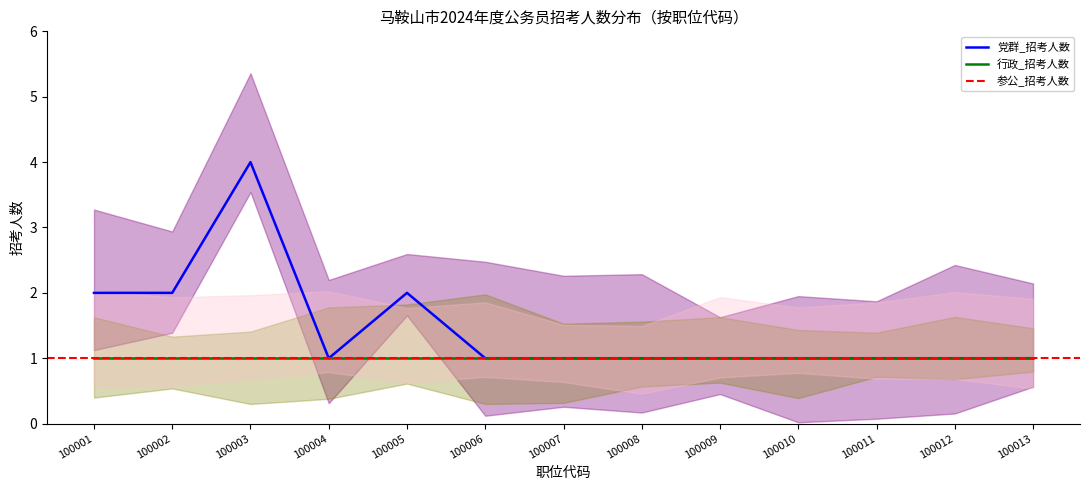

At which category is the sum across all series the highest?

100003